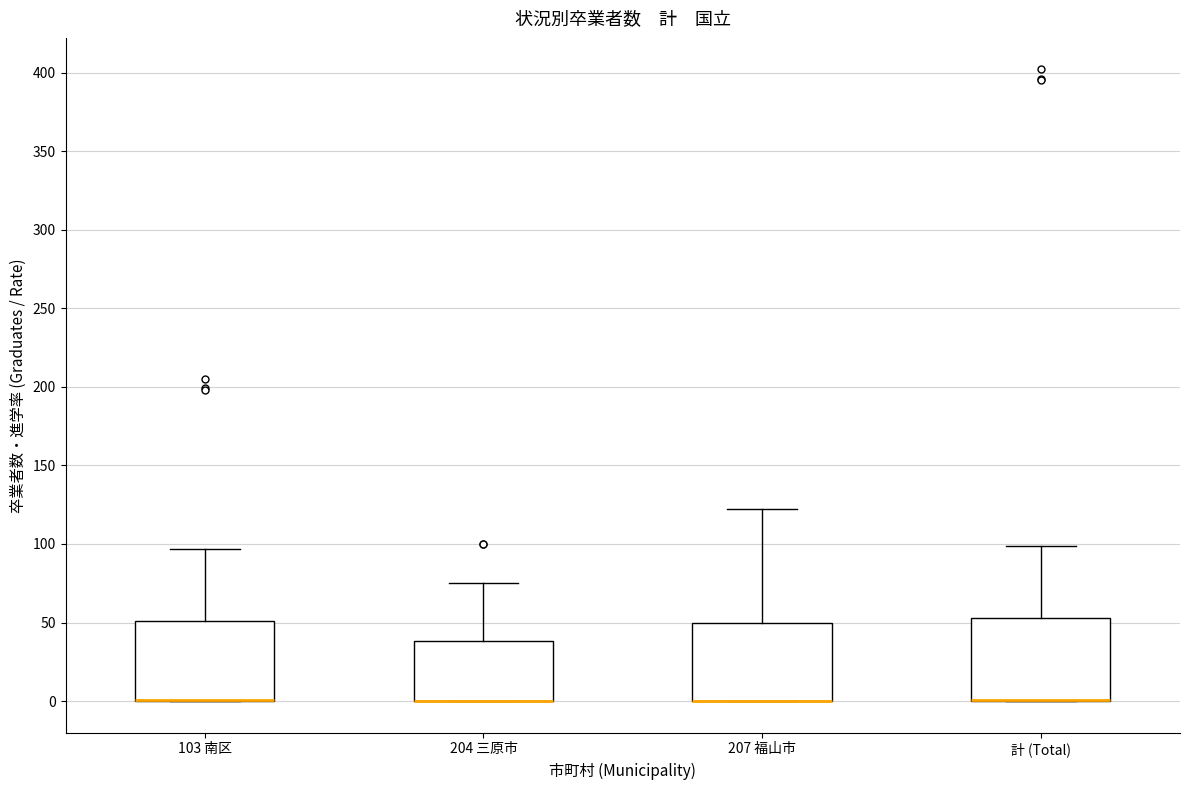

Where is the upper edge of the box for 207 福山市 on the y-axis? The values are not printed on the chart, so give them approximately, as read against the axis.

50